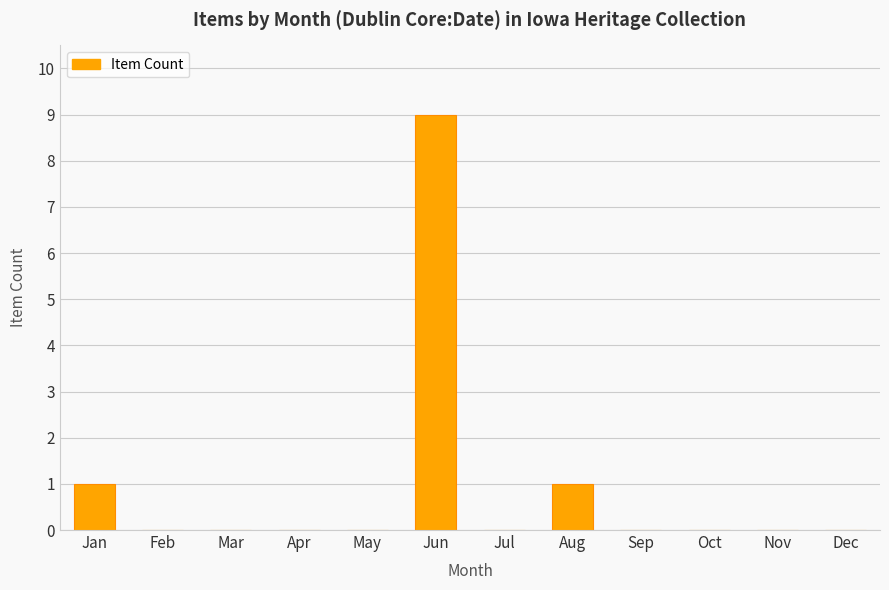

What is the sum of all values?

11